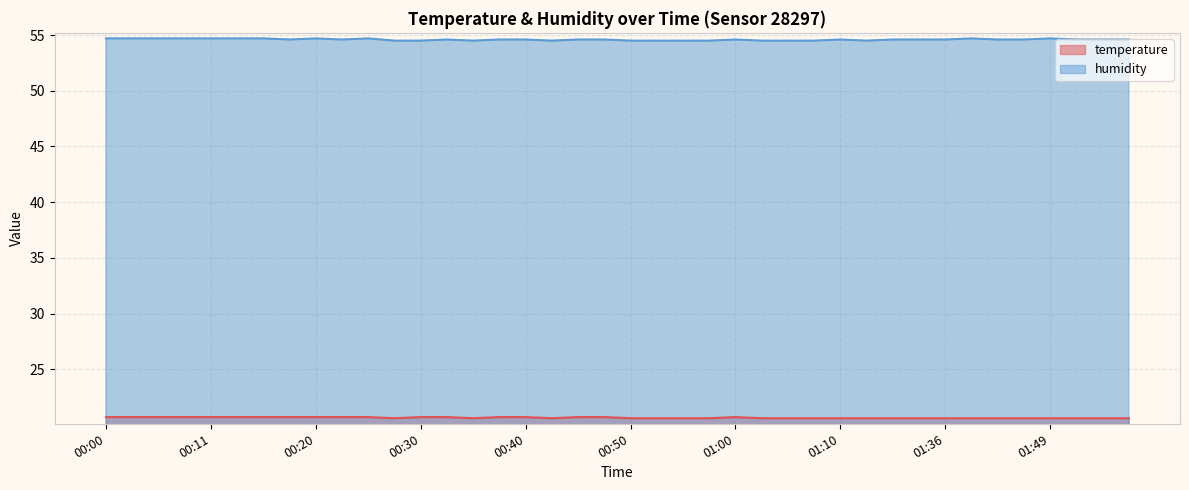

What is the label of the 10th point from the left?

00:23